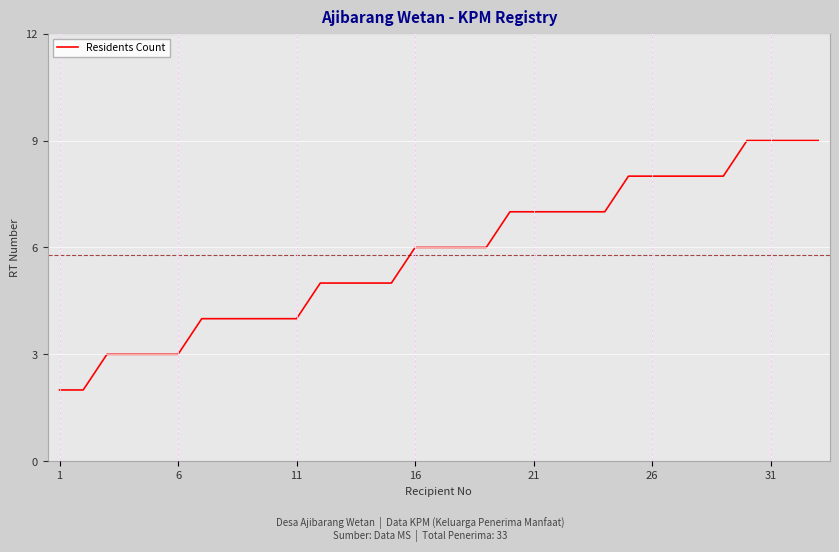

What is the greatest value displayed?

9